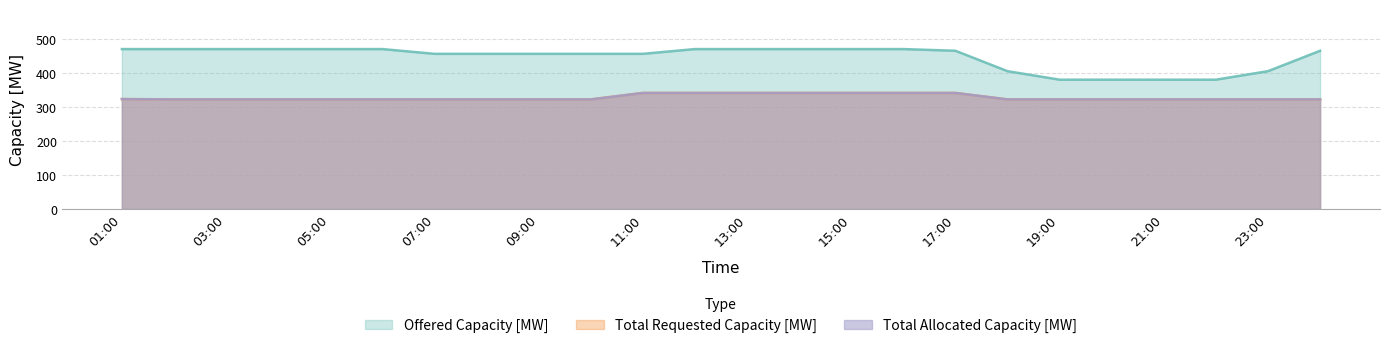

True or false: Total Requested Capacity [MW] and Offered Capacity [MW] cross at least once.

False